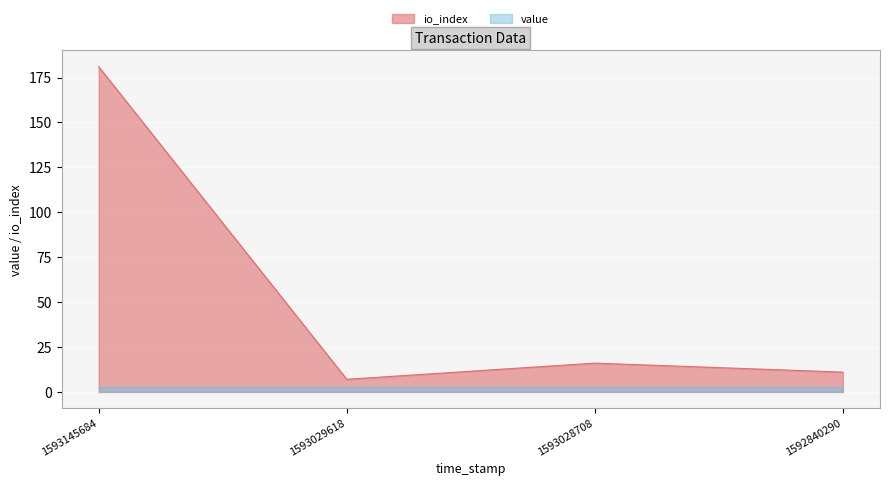

Count the number of values greater than 16.

1